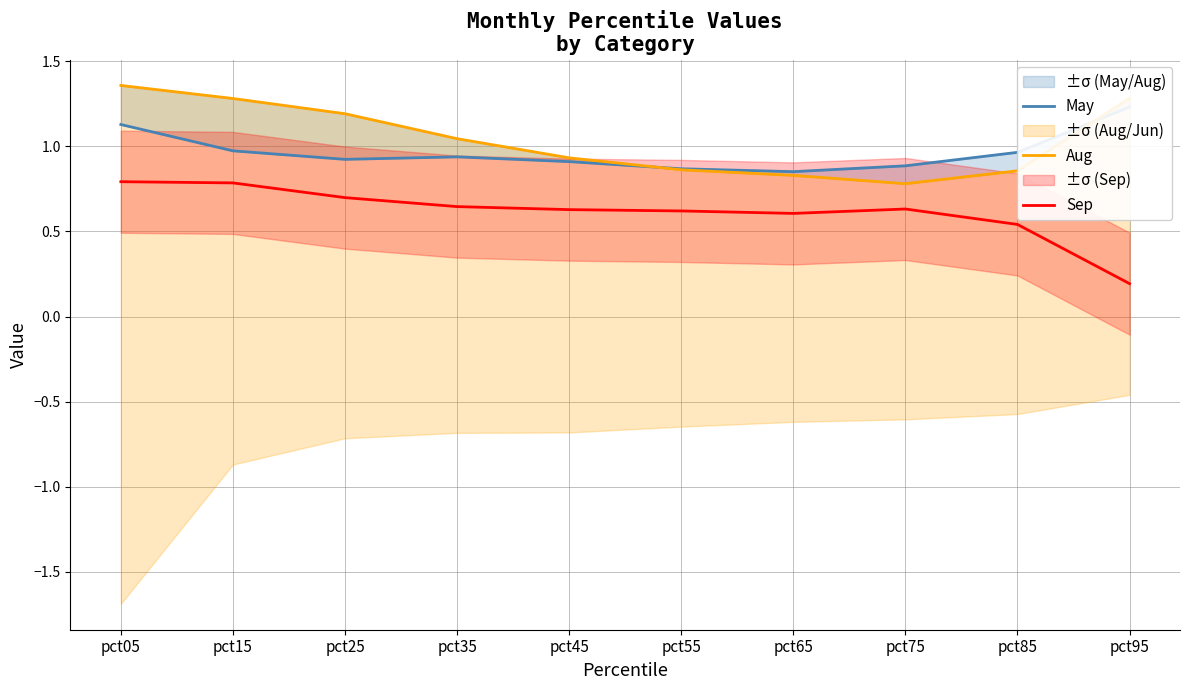

At which category is the sum across all series the highest?

pct05